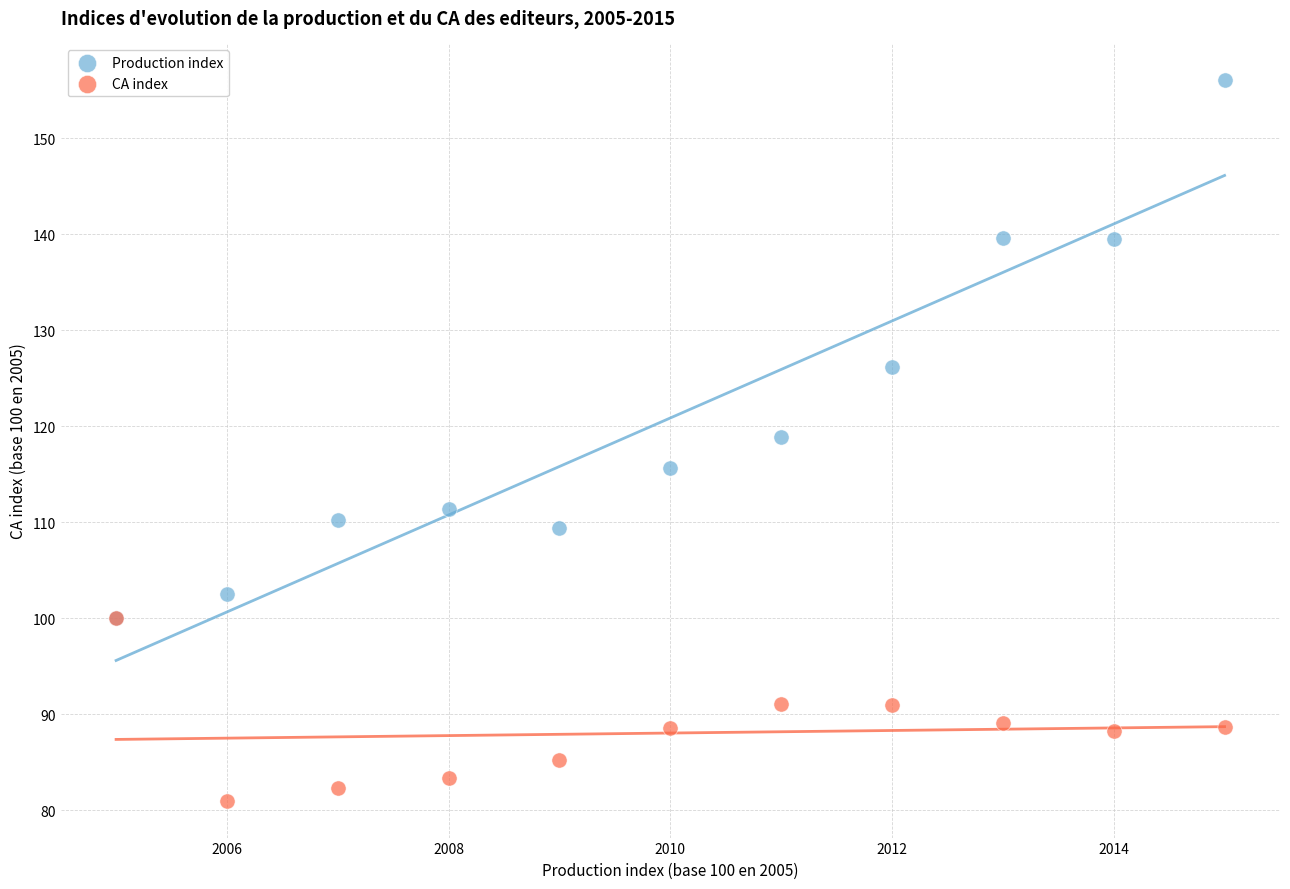

What are all the series names shown in the legend?

Production index, CA index